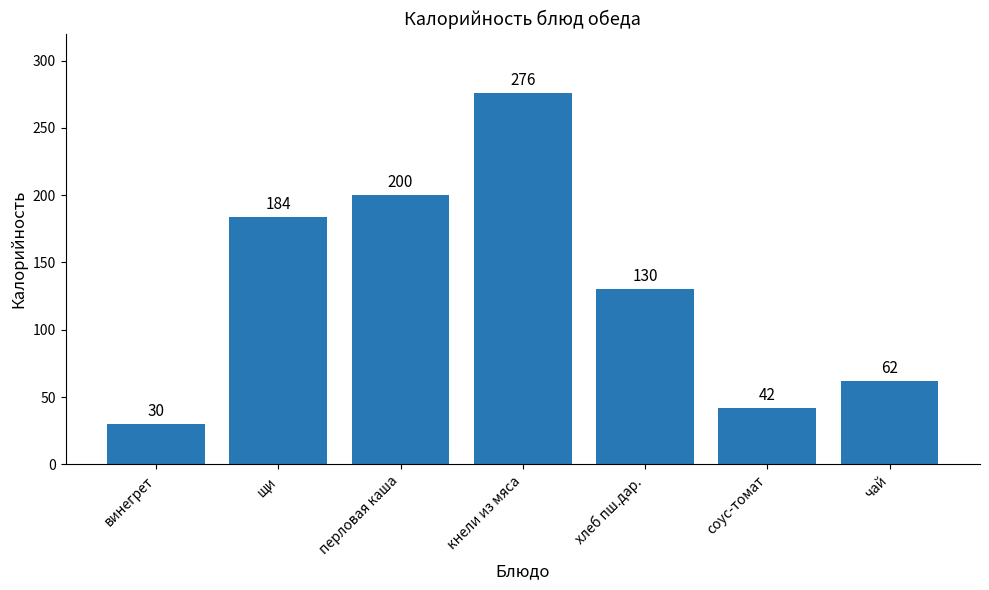

Read the value at хлеб пш.дар..

130